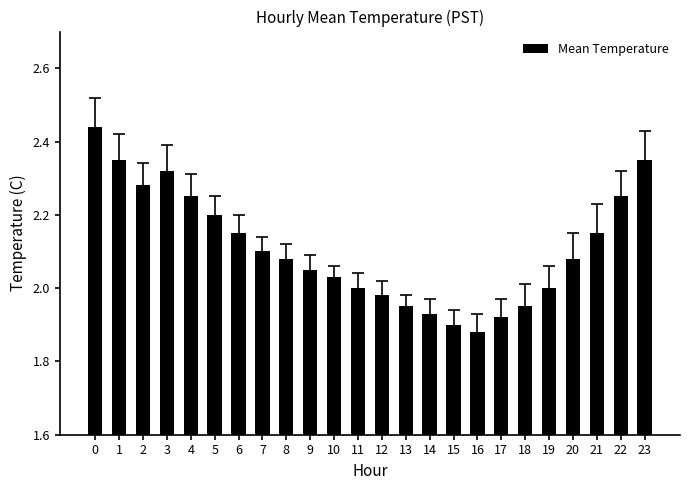

Between 10 and 12, which is larger?

10